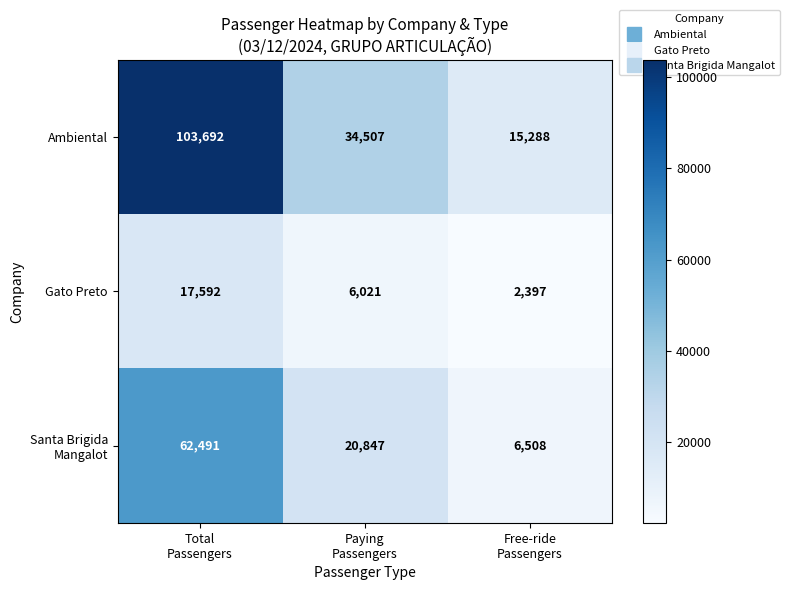

What is the average value of the Ambiental series?

51162